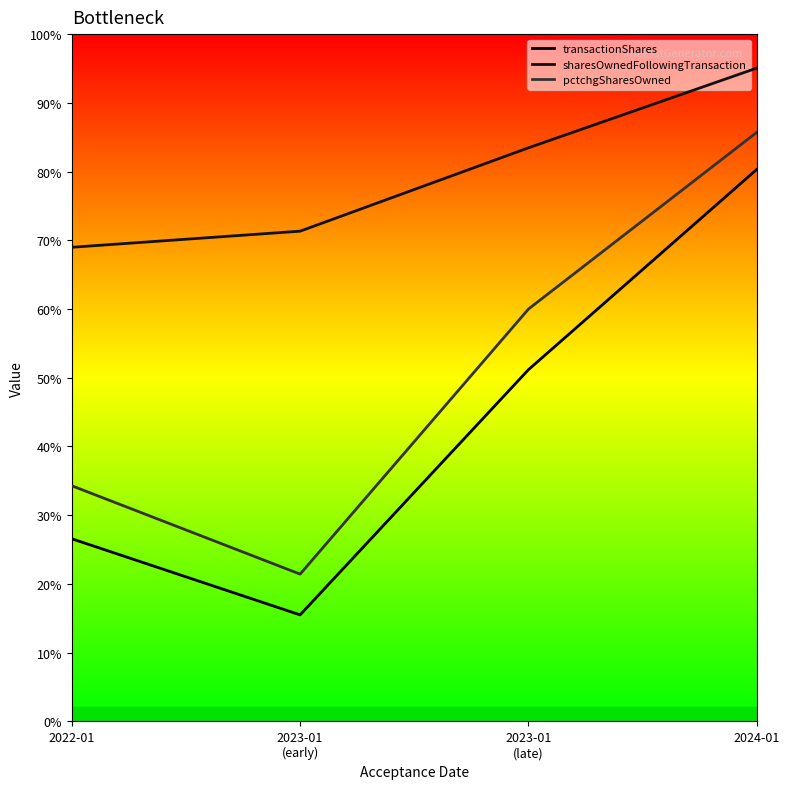

True or false: sharesOwnedFollowingTransaction and transactionShares cross at least once.

False